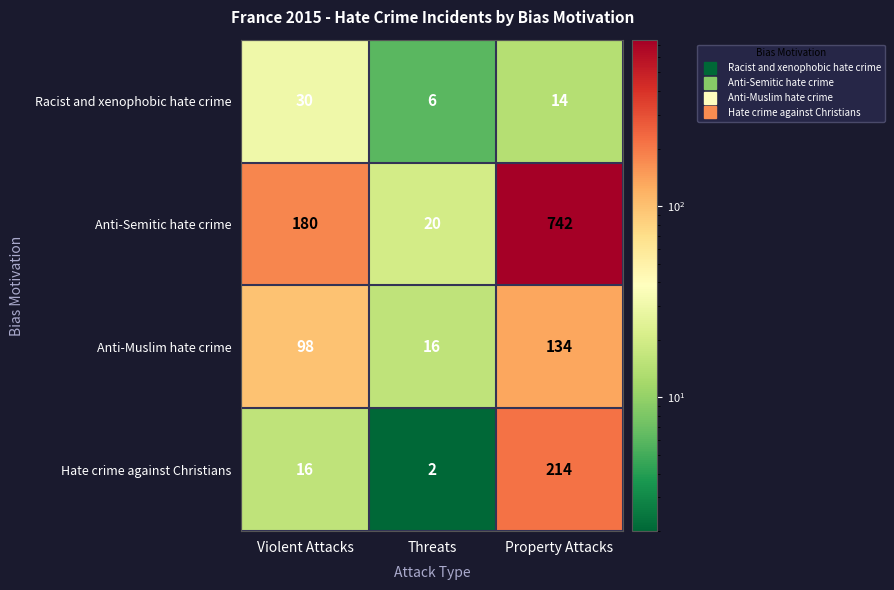

The Racist and xenophobic hate crime series shows 7 at Property Attacks. True or false?

False